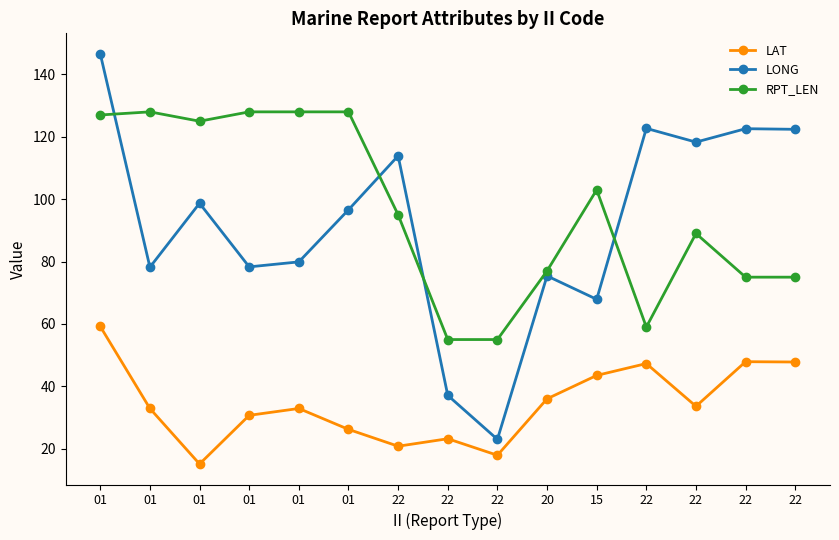

What are all the series names shown in the legend?

LAT, LONG, RPT_LEN